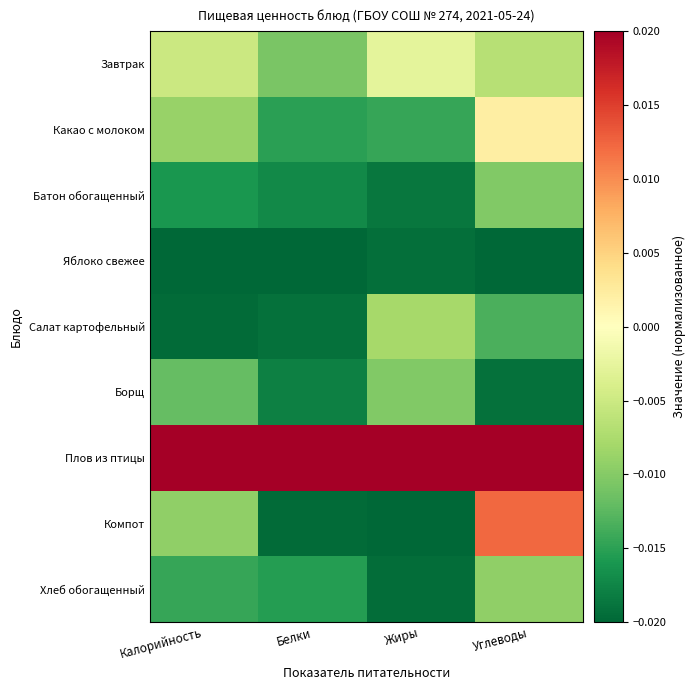

Reading left to right, transcribe all the data shown in this chart.

Завтрак: Калорийность=-0.0	Белки=-0.0	Жиры=-0.0	Углеводы=-0.0
Какао с молоком: Калорийность=-0.0	Белки=-0.0	Жиры=-0.0	Углеводы=0.0
Батон обогащенный: Калорийность=-0.0	Белки=-0.0	Жиры=-0.0	Углеводы=-0.0
Яблоко свежее: Калорийность=-0.0	Белки=-0.0	Жиры=-0.0	Углеводы=-0.0
Салат картофельный: Калорийность=-0.0	Белки=-0.0	Жиры=-0.0	Углеводы=-0.0
Борщ: Калорийность=-0.0	Белки=-0.0	Жиры=-0.0	Углеводы=-0.0
Плов из птицы: Калорийность=0.0	Белки=0.0	Жиры=0.0	Углеводы=0.0
Компот: Калорийность=-0.0	Белки=-0.0	Жиры=-0.0	Углеводы=0.0
Хлеб обогащенный: Калорийность=-0.0	Белки=-0.0	Жиры=-0.0	Углеводы=-0.0